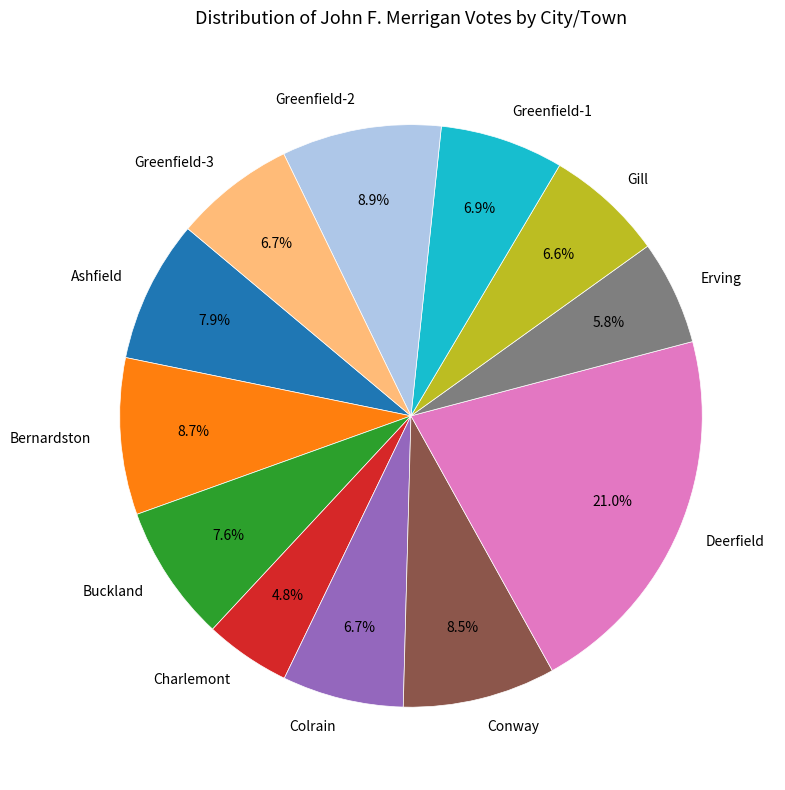

What is the ratio of the value at Greenfield-2 to the value at Greenfield-1?

1.3